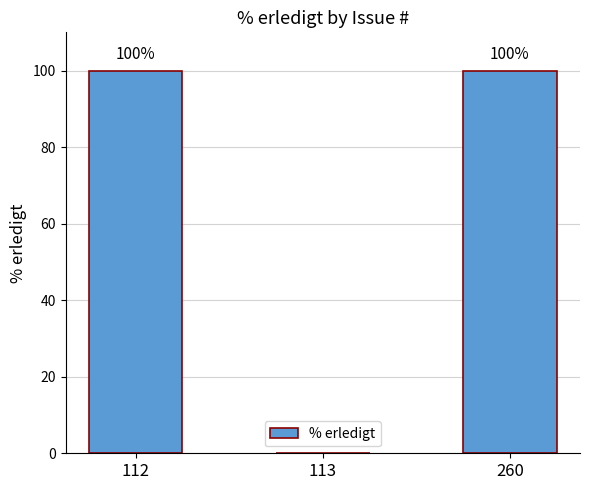

What is the sum of all values?

200